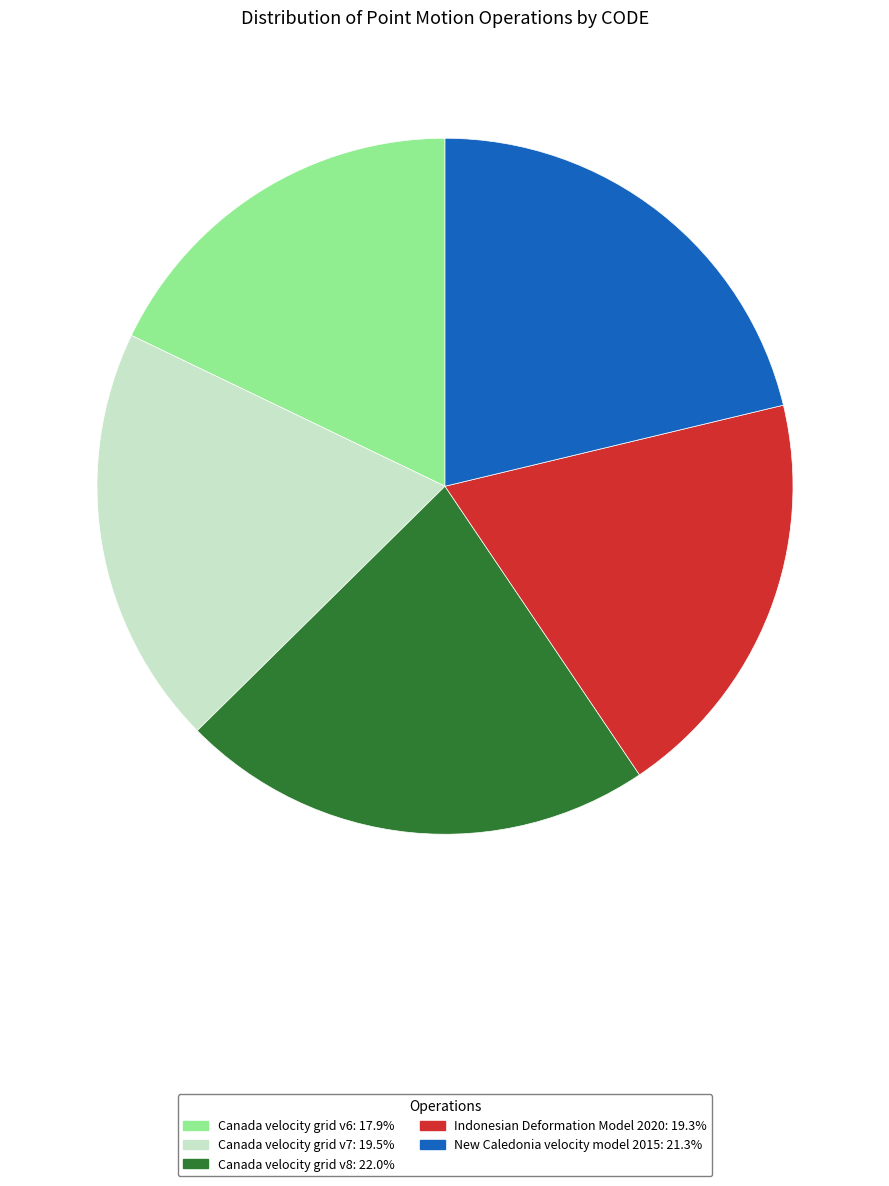

Combined, do Canada velocity grid v6 and Canada velocity grid v8 account for over 50%?

No